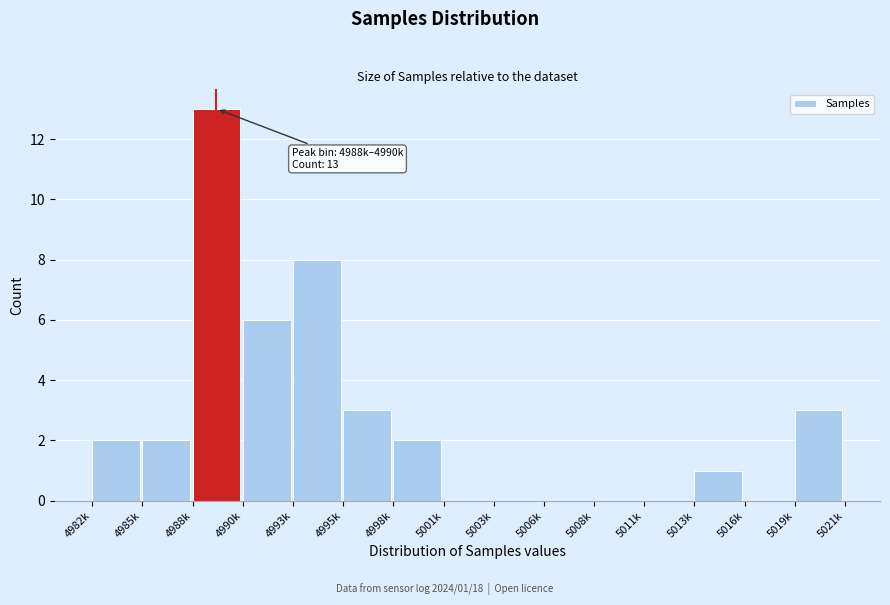

Reading left to right, list all the values displayed in this chart.

4982k=2	4985k=2	4988k=13	4990k=6	4993k=8	4995k=3	4998k=2	5001k=0	5003k=0	5006k=0	5008k=0	5011k=0	5013k=1	5016k=0	5019k=3